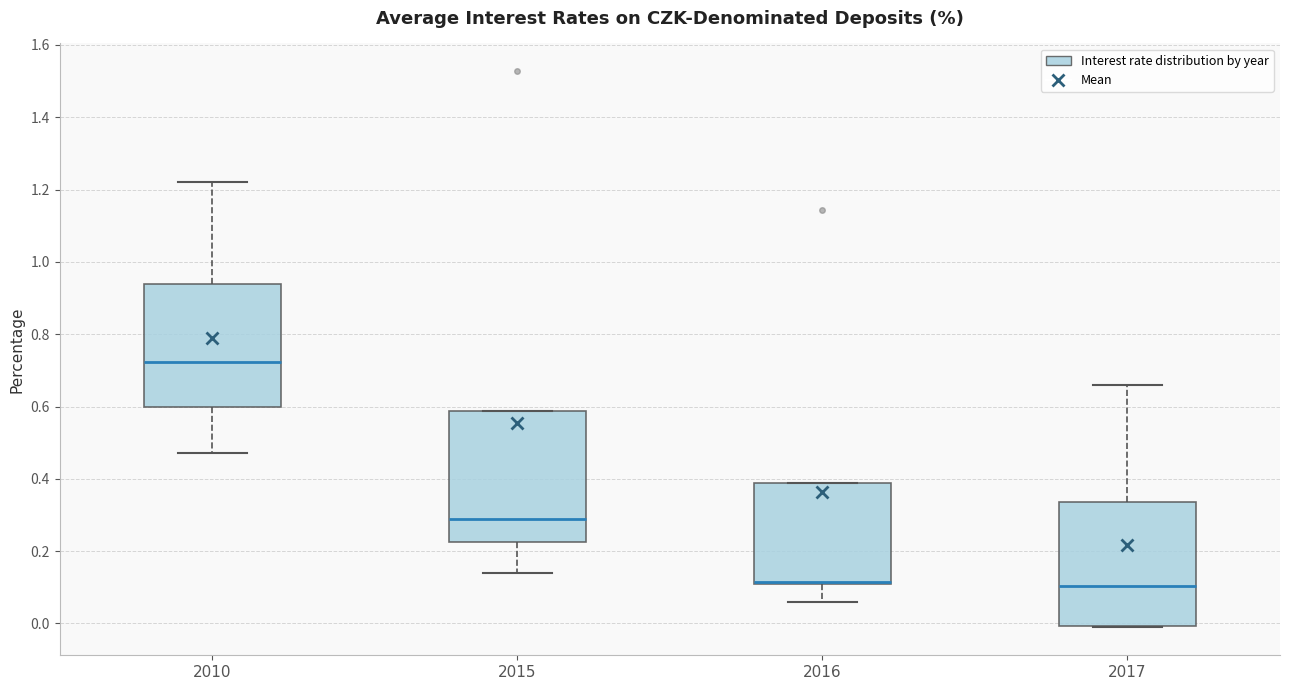

Reading left to right, transcribe this box plot: for each box, give where its median line is, the range the box spans, and where its two whiskers end, as read against the y-axis. The values are not printed on the chart, so give them approximately, as read against the axis.

2010: median 0.72, box 0.60 to 0.94, whiskers 0.48 to 1.22
2015: median 0.30, box 0.22 to 0.58, whiskers 0.14 to 0.58
2016: median 0.12 (drawn on the box's lower edge), box 0.10 to 0.38, whiskers 0.06 to 0.38
2017: median 0.10, box 0.00 to 0.34, whiskers -0.02 to 0.66